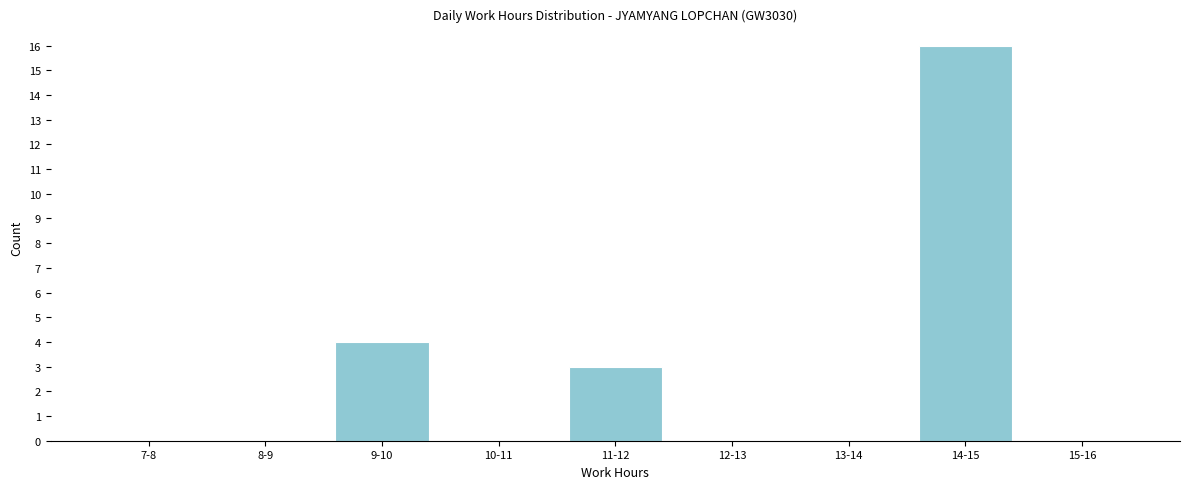

Reading right to left, what are all the values shown in this chart?

15-16=0	14-15=16	13-14=0	12-13=0	11-12=3	10-11=0	9-10=4	8-9=0	7-8=0